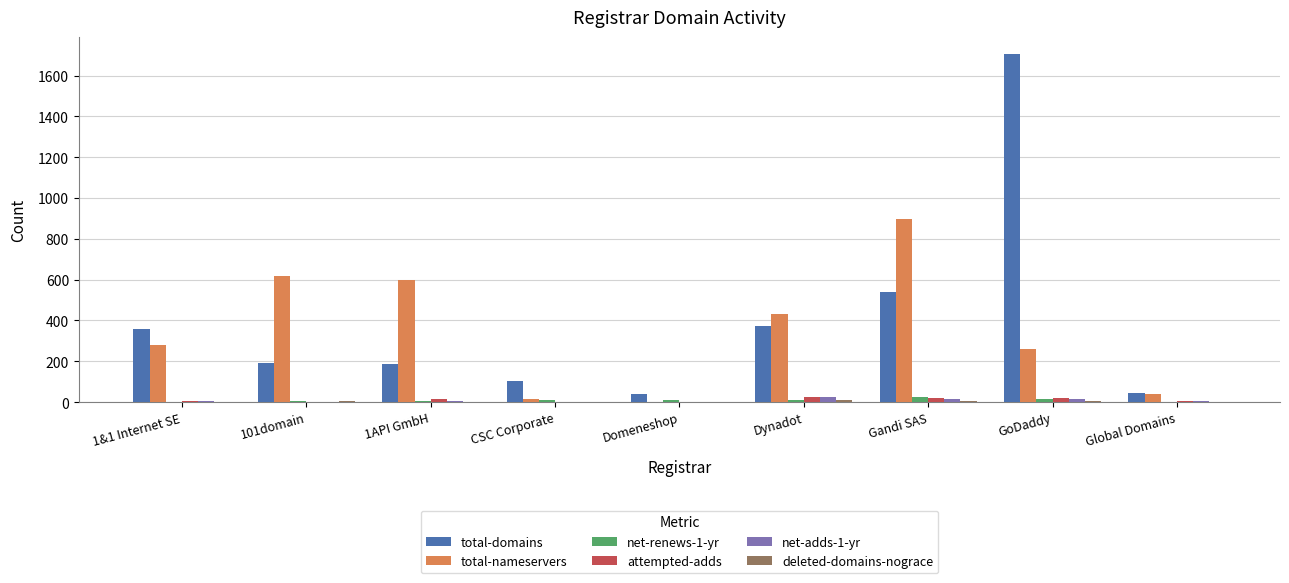

Are the bars horizontal?

No